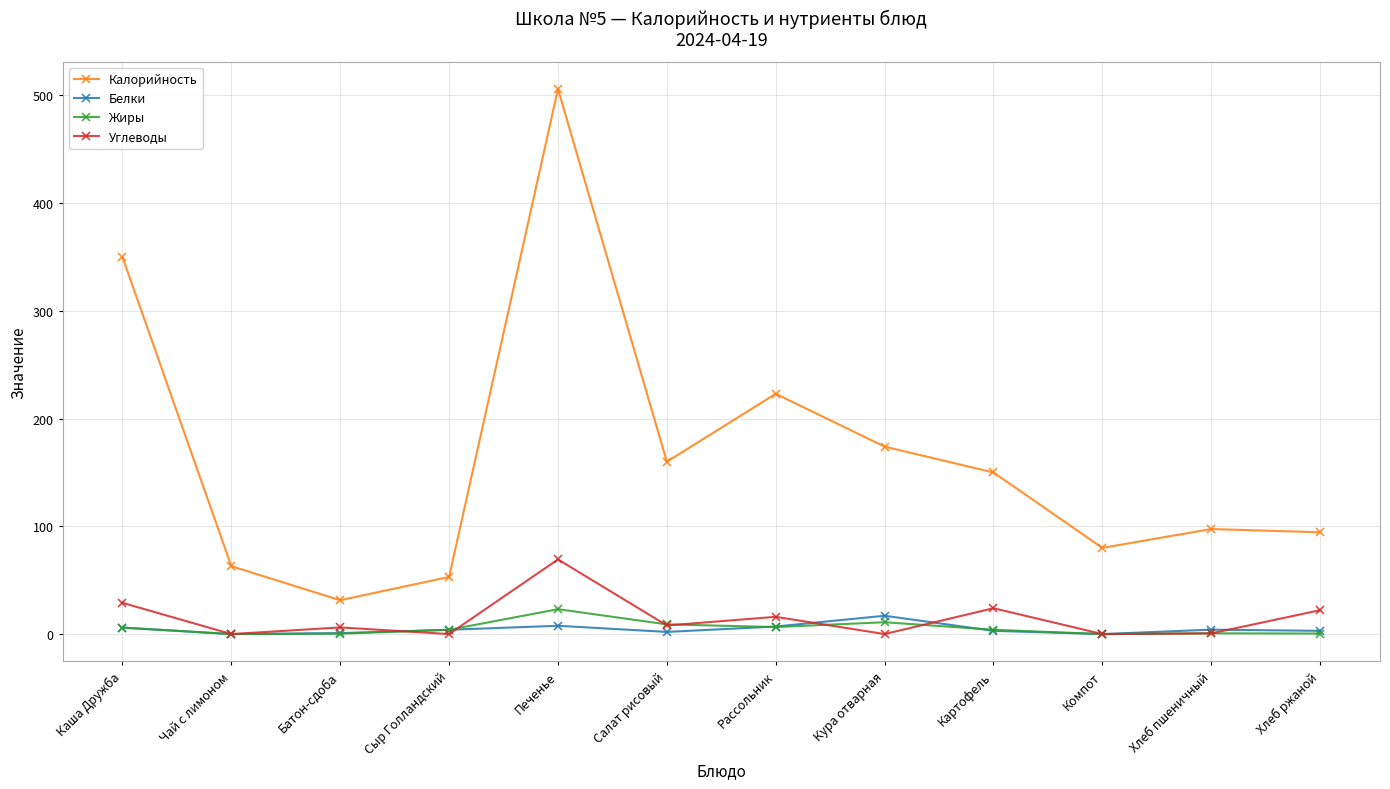

What is the label of the 1st point from the right?

Хлеб ржаной